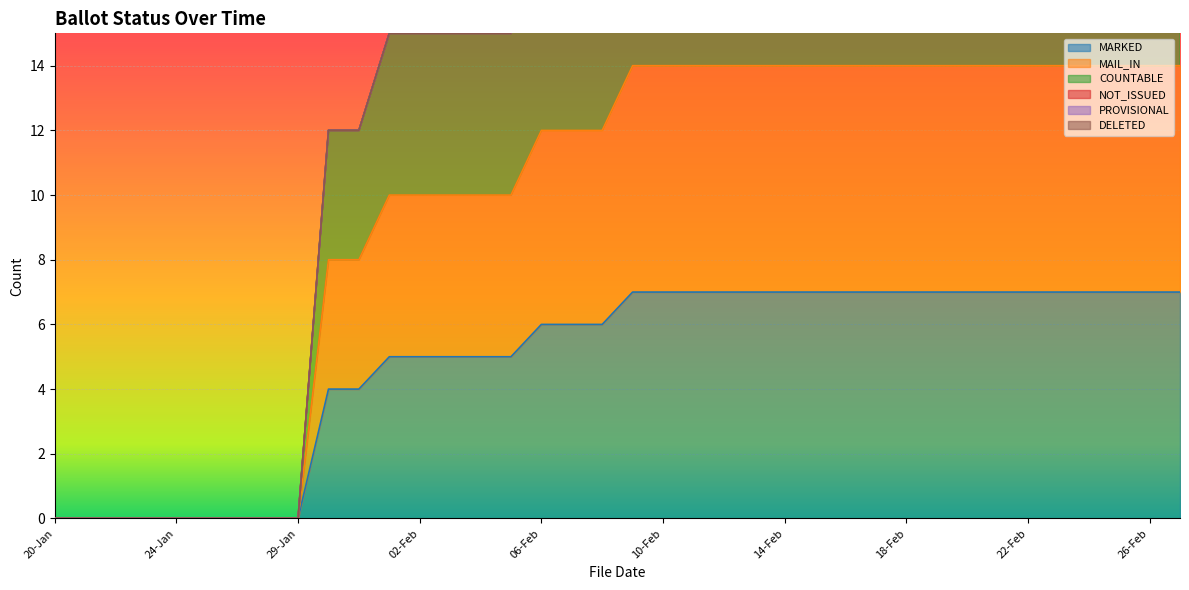

Which series has the largest total across all categories?

COUNTABLE